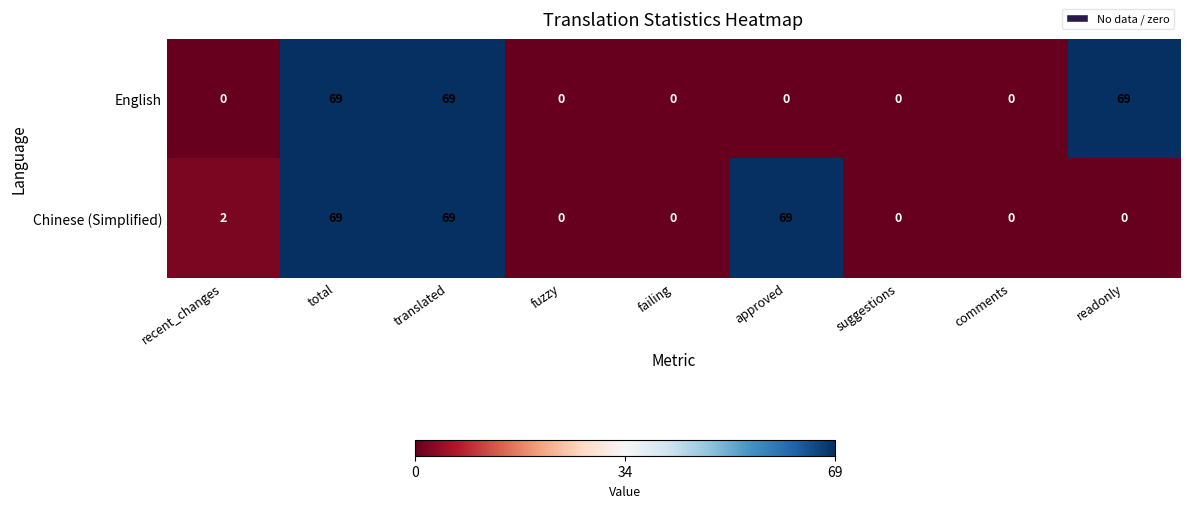

Reading right to left, list all the values displayed in this chart.

English: readonly=69	comments=0	suggestions=0	approved=0	failing=0	fuzzy=0	translated=69	total=69	recent_changes=0
Chinese (Simplified): readonly=0	comments=0	suggestions=0	approved=69	failing=0	fuzzy=0	translated=69	total=69	recent_changes=2